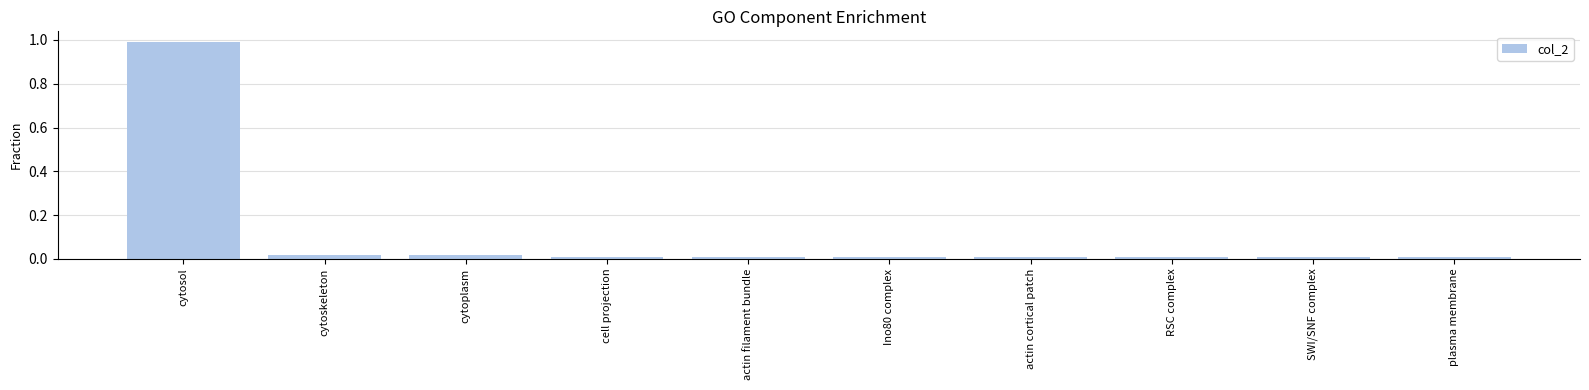

What is the label of the 5th bar from the left?

actin filament bundle